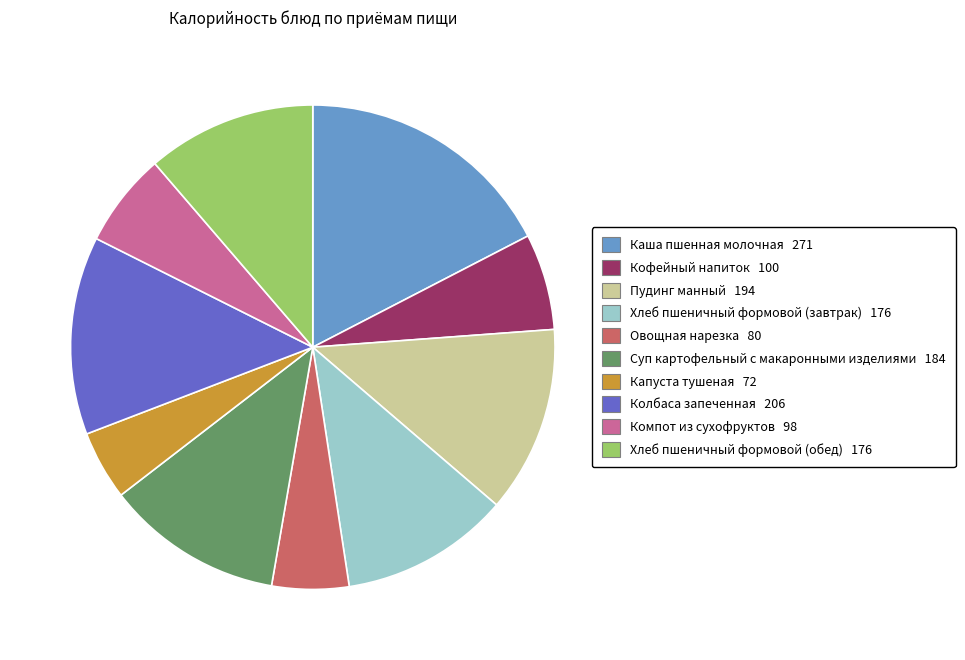

Approximately how many times larger is the value at Колбаса запеченная compared to Хлеб пшеничный формовой (завтрак)?

1.2